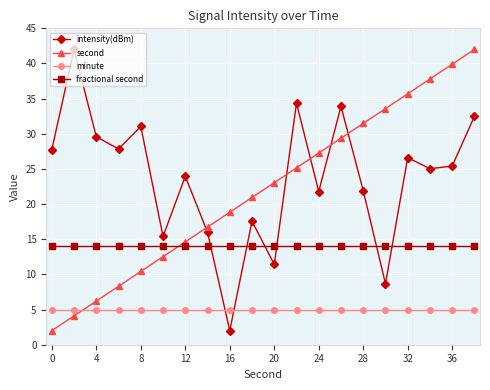

True or false: fractional second and minute cross at least once.

False